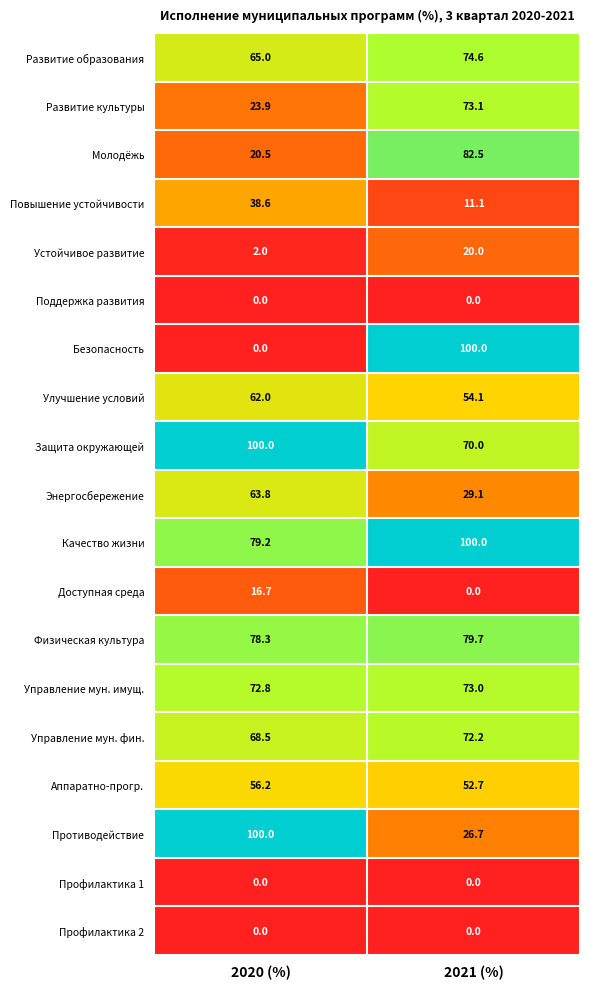

True or false: Противодействие has a value of 44.9 at 2020 (%).

False